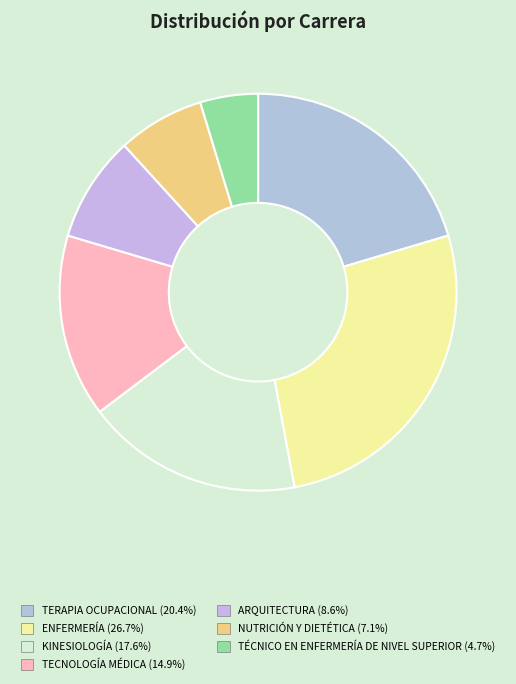

Is there any slice that represents more than half of the pie?

No